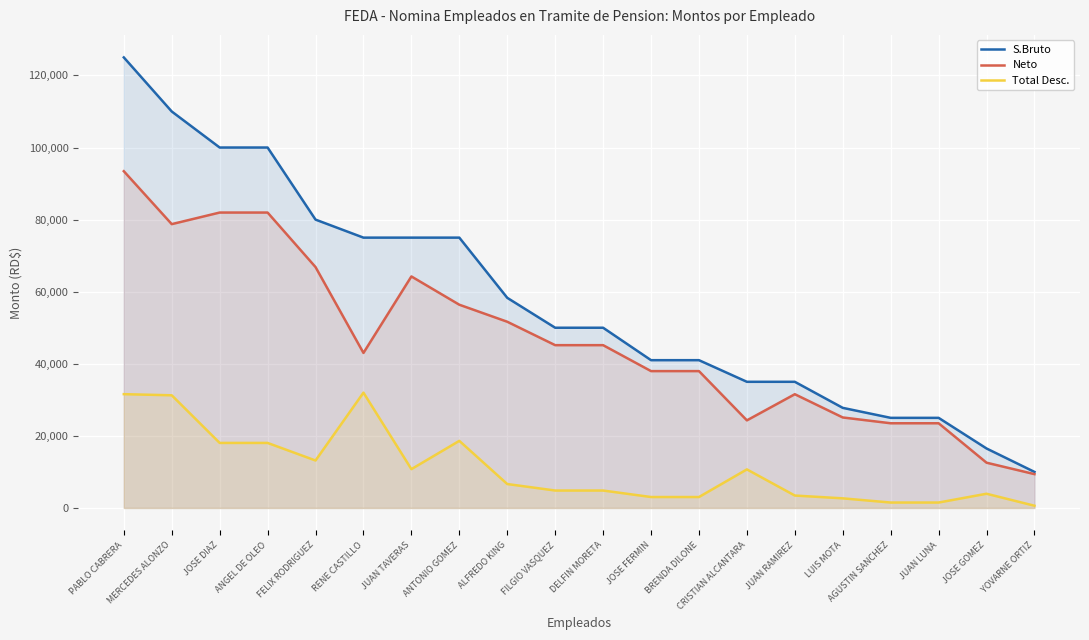

Reading left to right, extract all data points from this chart.

S.Bruto: PABLO CABRERA=125000.0	MERCEDES ALONZO=110000.0	JOSE DIAZ=100000.0	ANGEL DE OLEO=100000.0	FELIX RODRIGUEZ=80000.0	RENE CASTILLO=75000.0	JUAN TAVERAS=75000.0	ANTONIO GOMEZ=75000.0	ALFREDO KING=58300.0	FILGIO VASQUEZ=50000.0	DELFIN MORETA=50000.0	JOSE FERMIN=41000.0	BRENDA DILONE=41000.0	CRISTIAN ALCANTARA=35000.0	JUAN RAMIREZ=35000.0	LUIS MOTA=27772.5	AGUSTIN SANCHEZ=25000.0	JUAN LUNA=25000.0	JOSE GOMEZ=16500.0	YOVARNE ORTIZ=10000.0
Neto: PABLO CABRERA=93429.5	MERCEDES ALONZO=78744.0	JOSE DIAZ=81959.6	ANGEL DE OLEO=81959.6	FELIX RODRIGUEZ=66833.5	RENE CASTILLO=43010.8	JUAN TAVERAS=64233.2	ANTONIO GOMEZ=56385.9	ALFREDO KING=51662.7	FILGIO VASQUEZ=45166.0	DELFIN MORETA=45166.0	JOSE FERMIN=37968.1	BRENDA DILONE=37968.1	CRISTIAN ALCANTARA=24300.4	JUAN RAMIREZ=31556.4	LUIS MOTA=25106.2	AGUSTIN SANCHEZ=23497.5	JUAN LUNA=23497.5	JOSE GOMEZ=12557.1	YOVARNE ORTIZ=9384.0
Total Desc.: PABLO CABRERA=31570.5	MERCEDES ALONZO=31256.0	JOSE DIAZ=18040.4	ANGEL DE OLEO=18040.4	FELIX RODRIGUEZ=13166.5	RENE CASTILLO=31989.2	JUAN TAVERAS=10766.9	ANTONIO GOMEZ=18614.1	ALFREDO KING=6637.3	FILGIO VASQUEZ=4834.0	DELFIN MORETA=4834.0	JOSE FERMIN=3031.9	BRENDA DILONE=3031.9	CRISTIAN ALCANTARA=10699.6	JUAN RAMIREZ=3443.6	LUIS MOTA=2666.3	AGUSTIN SANCHEZ=1502.5	JUAN LUNA=1502.5	JOSE GOMEZ=3942.9	YOVARNE ORTIZ=616.0